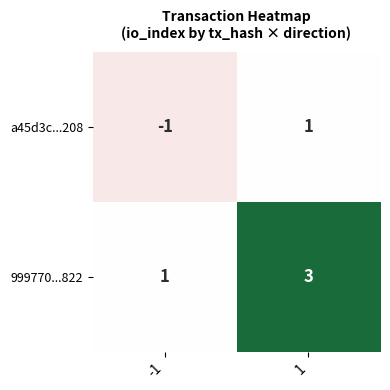

What is the spread (max minus min) of values at 1?

2